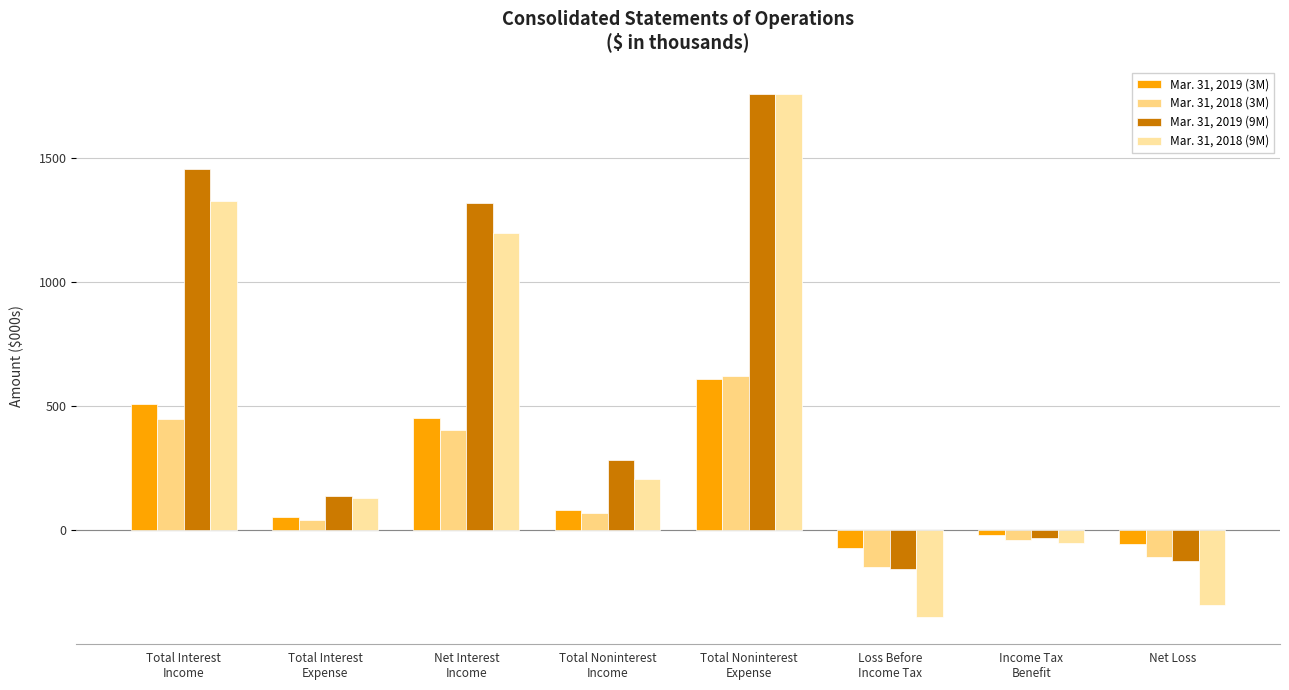

What is the value of the Mar. 31, 2019 (3M) bar at the 4th from the left?

84